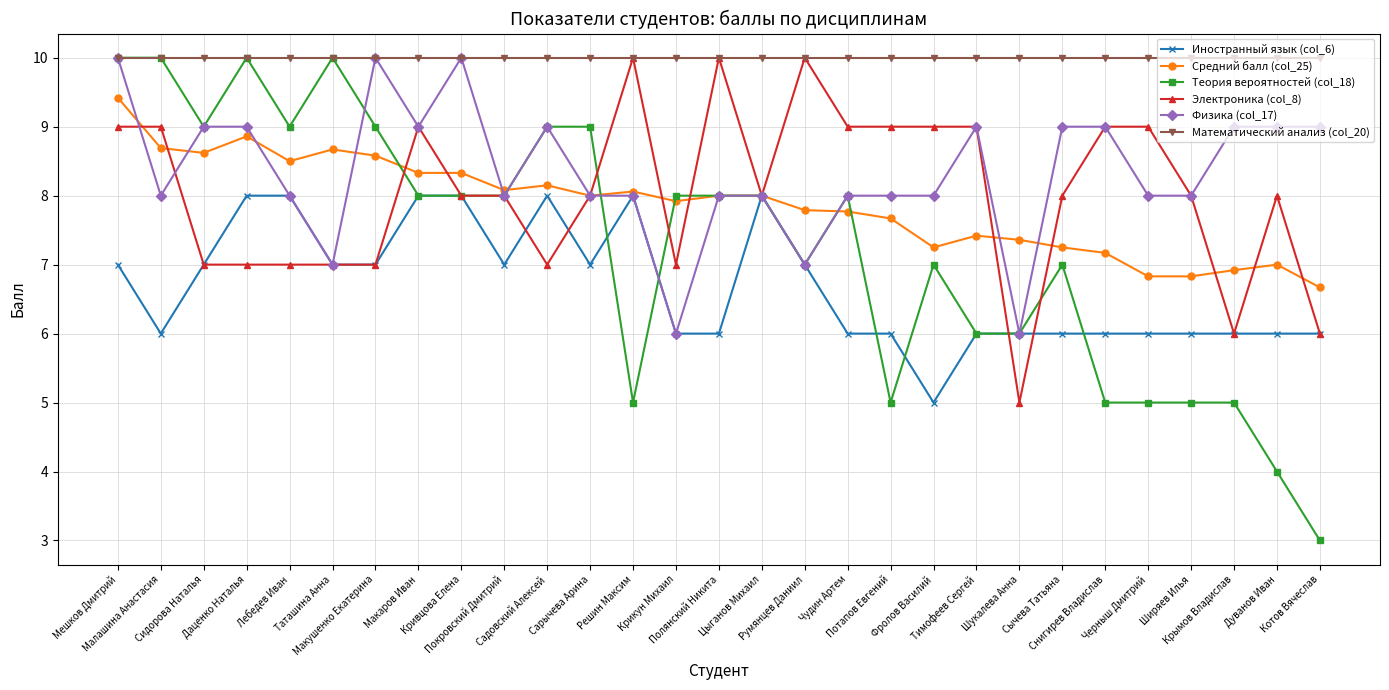

What are all the series names shown in the legend?

Иностранный язык (col_6), Средний балл (col_25), Теория вероятностей (col_18), Электроника (col_8), Физика (col_17), Математический анализ (col_20)